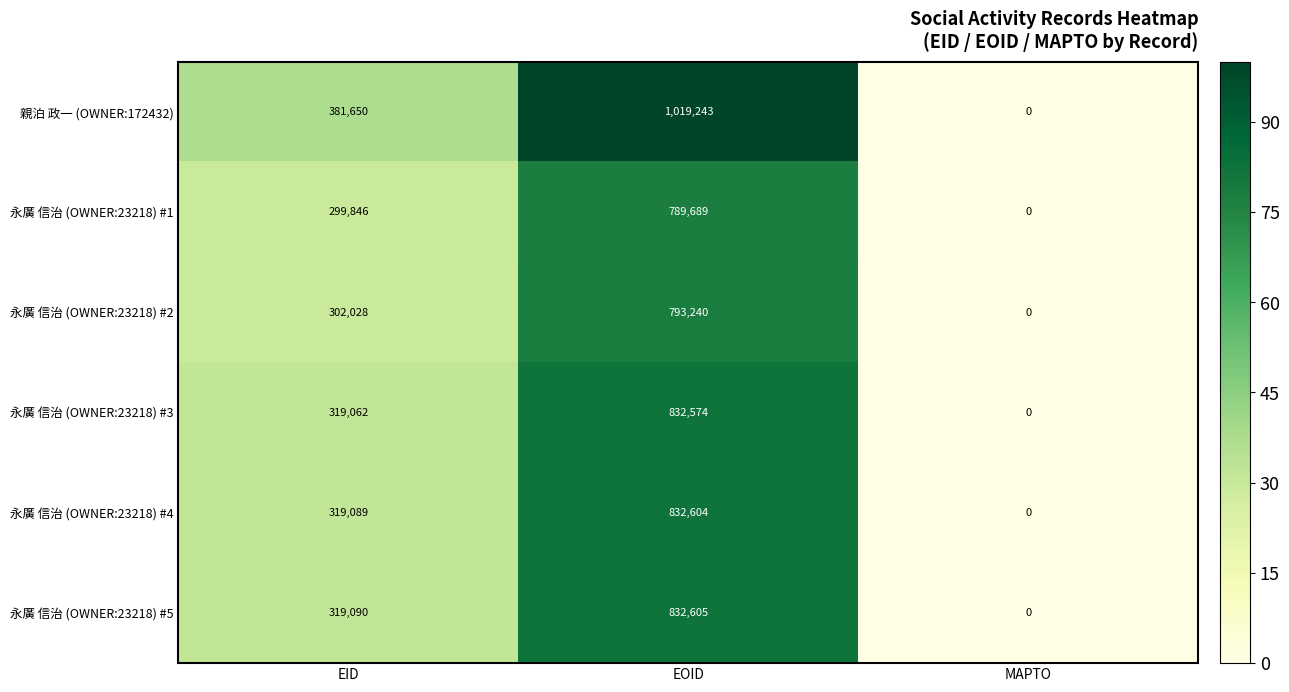

Which series has the largest range (max minus min)?

親泊 政一 (OWNER:172432)